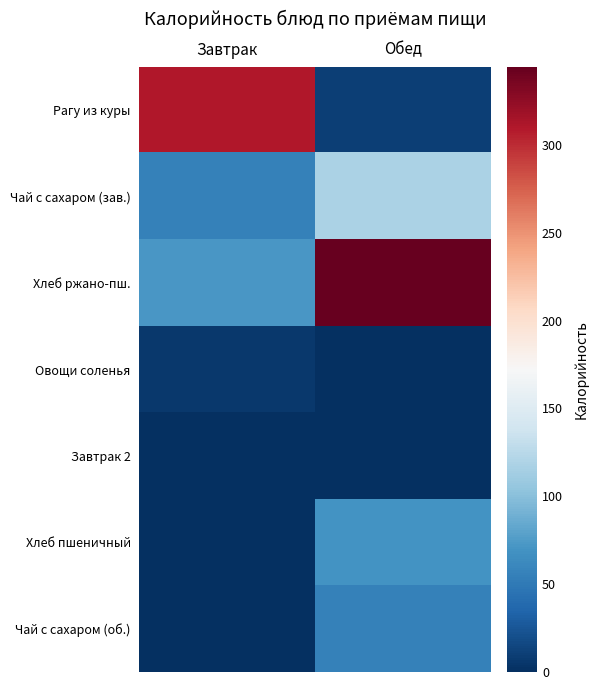

Reading left to right, list all the values displayed in this chart.

Рагу из куры: Завтрак=310.0	Обед=10.0
Чай с сахаром (зав.): Завтрак=55.8	Обед=118.2
Хлеб ржано-пш.: Завтрак=72.0	Обед=344.4
Овощи соленья: Завтрак=6.0	Обед=0.0
Завтрак 2: Завтрак=0.0	Обед=0.0
Хлеб пшеничный: Завтрак=0.0	Обед=69.3
Чай с сахаром (об.): Завтрак=0.0	Обед=55.8